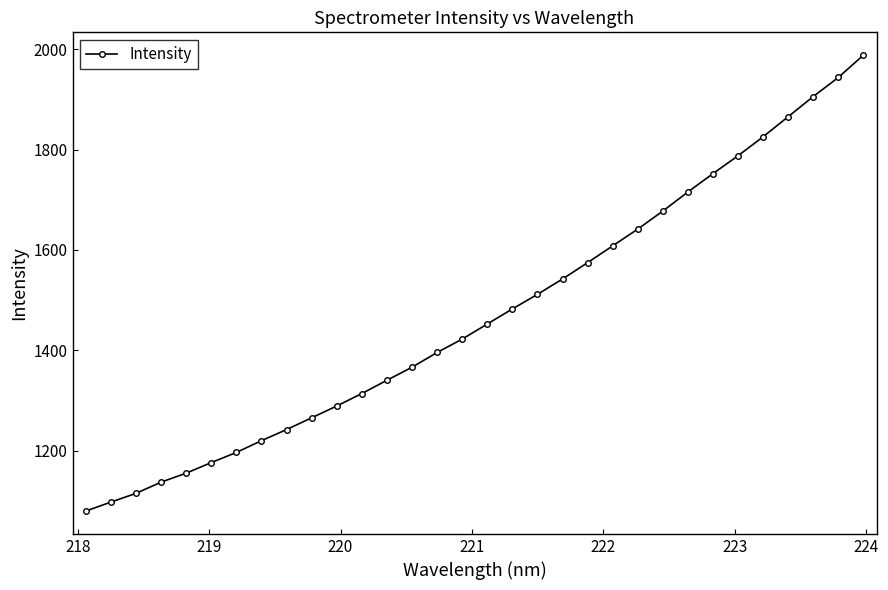

What is the value of the 32nd point from the left?

1988.1